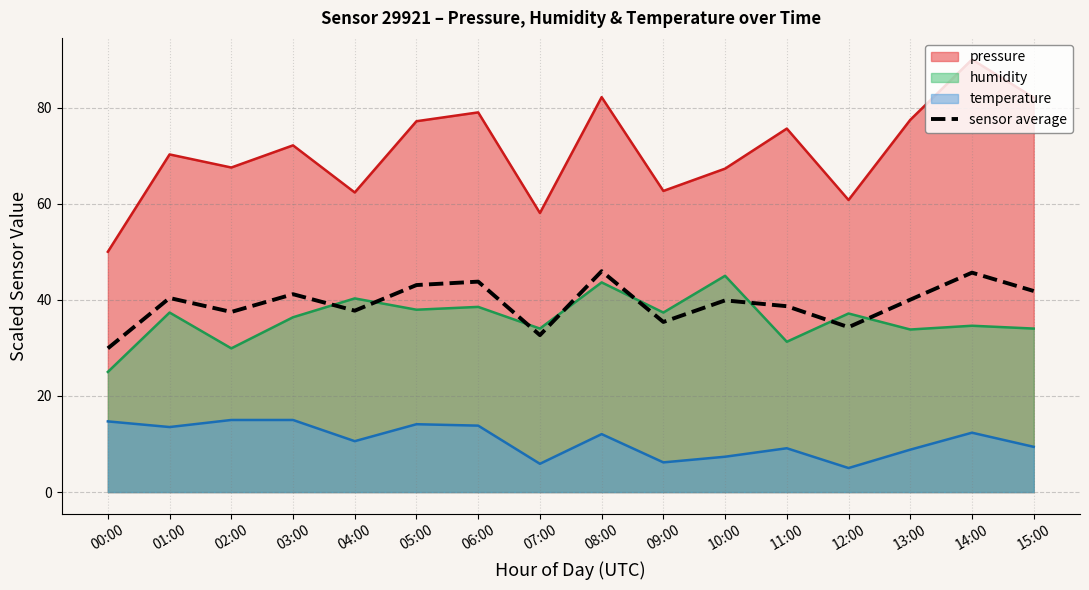

What is the label of the 9th point from the left?

08:00